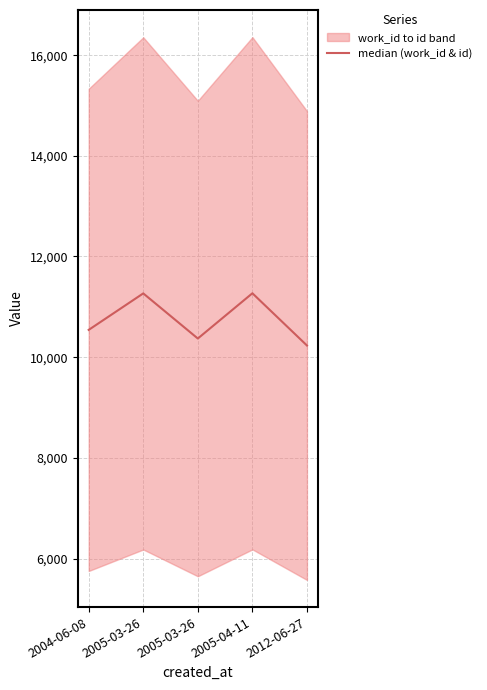

How many values exceed 10542?

2